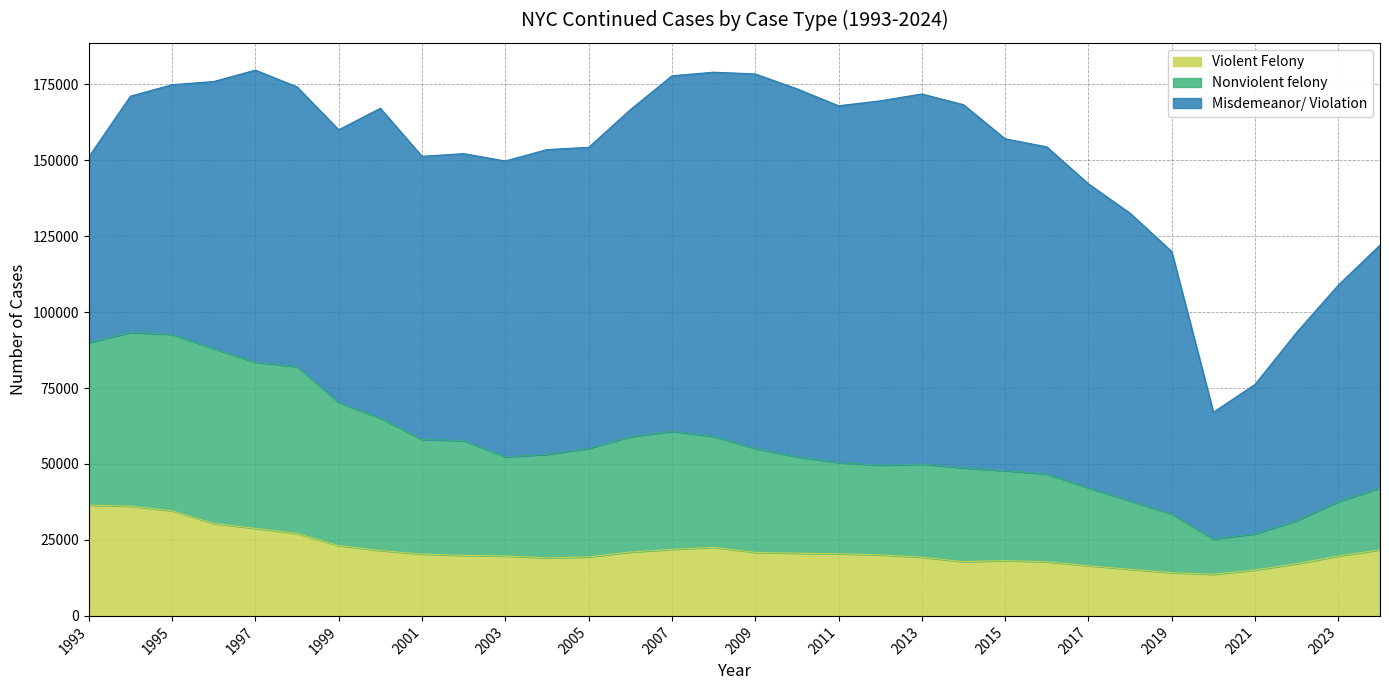

What is the minimum value for Violent Felony?

13703